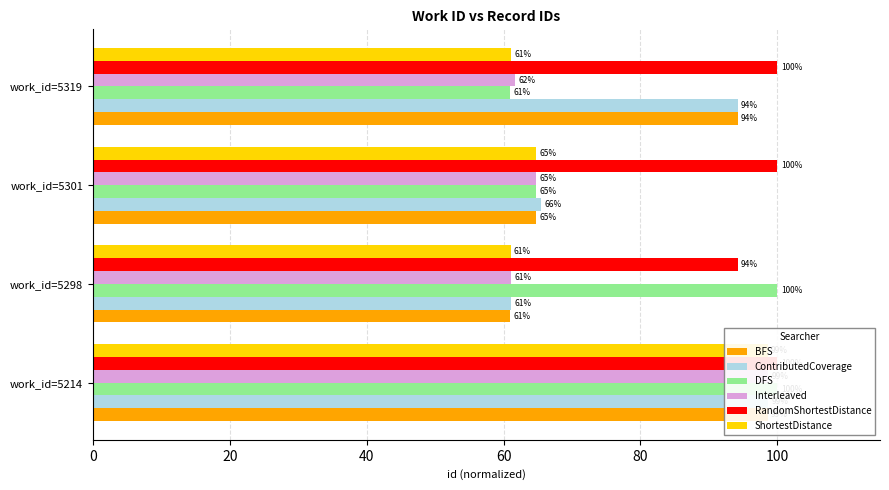

How many data points in Interleaved are less than 64?

2